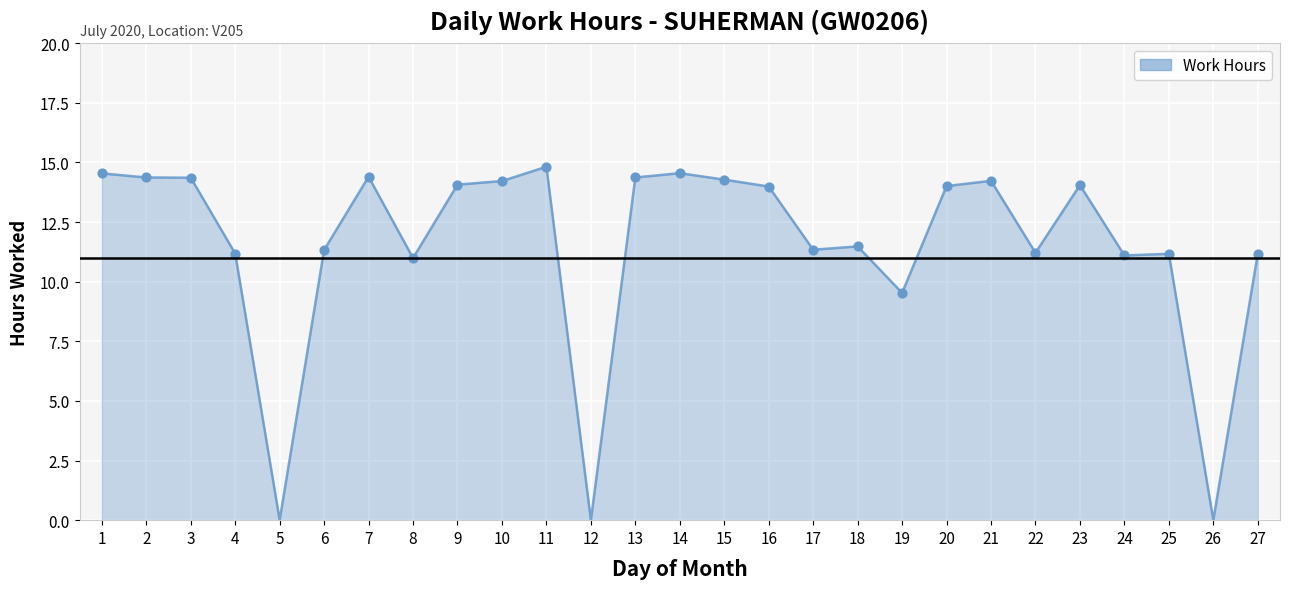

What is the change in value from 13 to 26?

-14.4